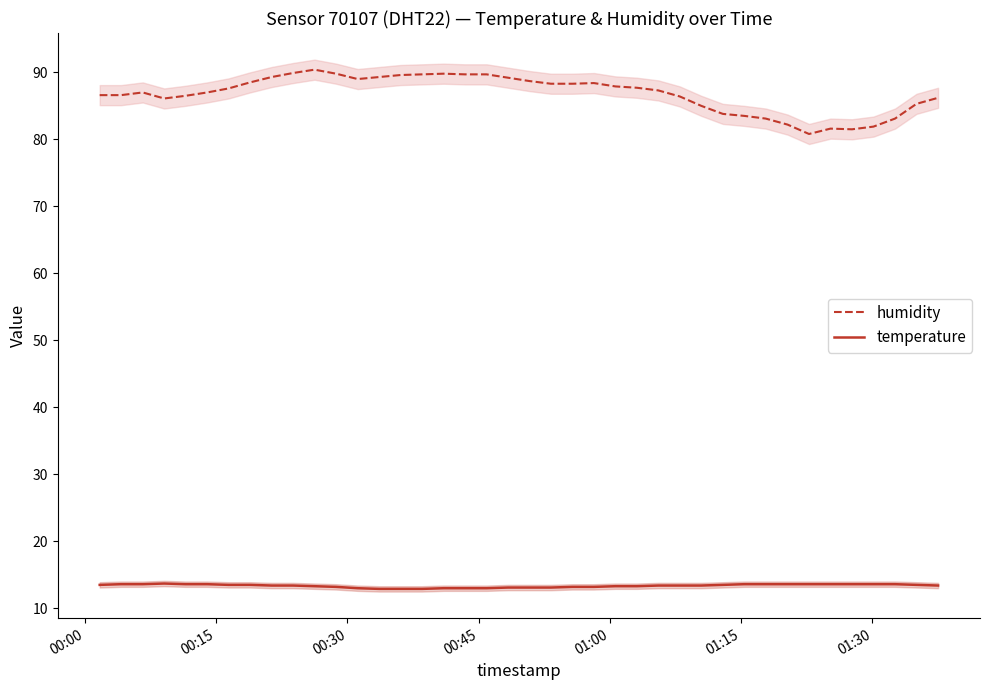

True or false: humidity and temperature cross at least once.

False